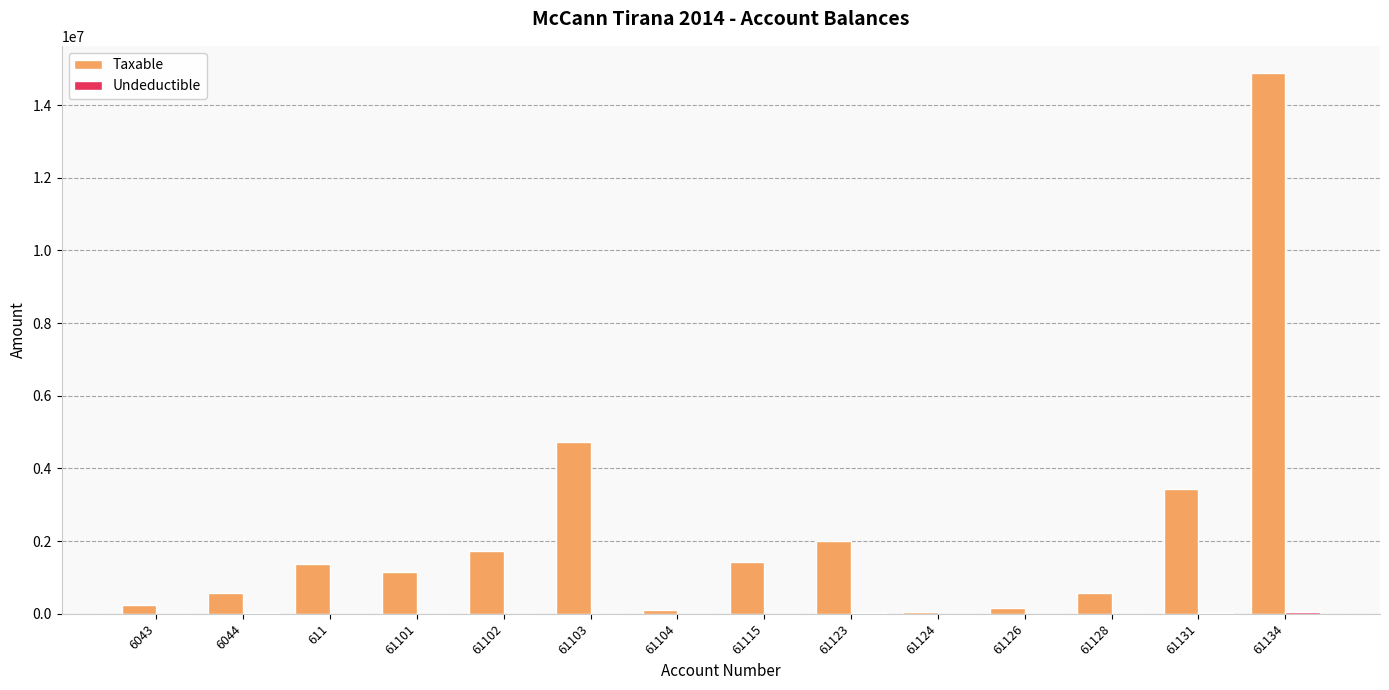

Which series has the widest spread of values?

Taxable